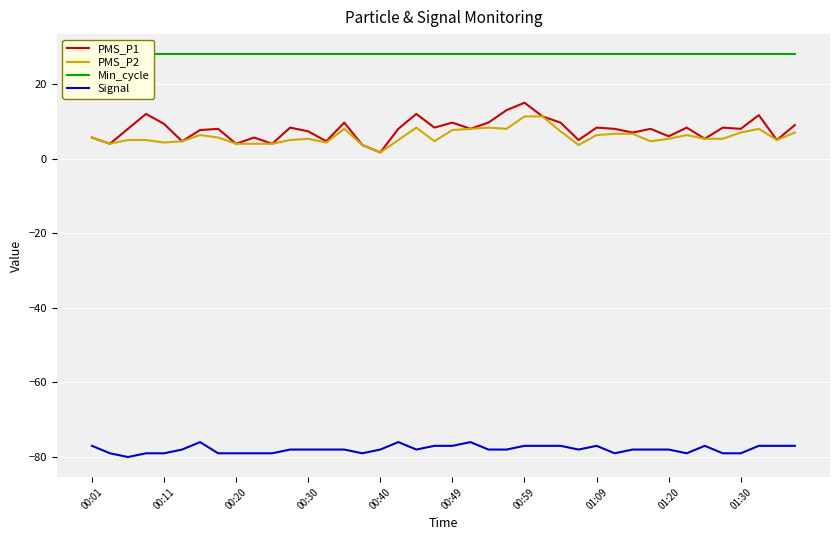

Count the number of categories in the chart.

40